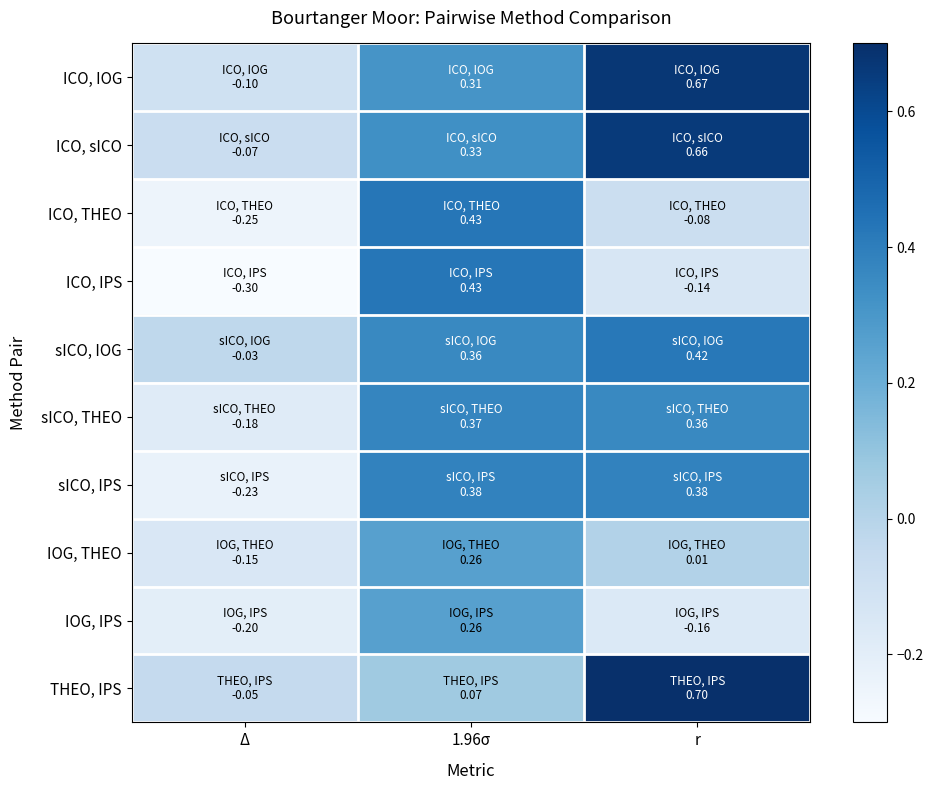

Which has a higher value, r or Δ?

r